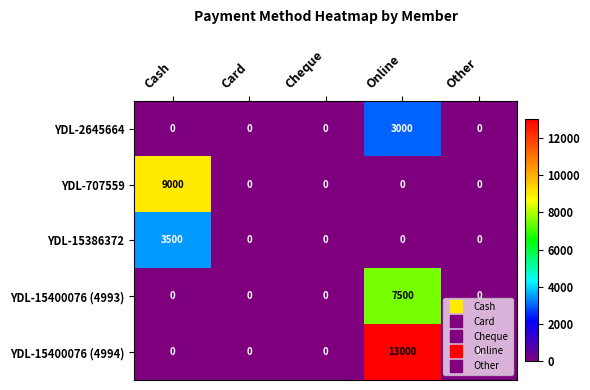

Which series changed the most between Cash and Card?

YDL-707559